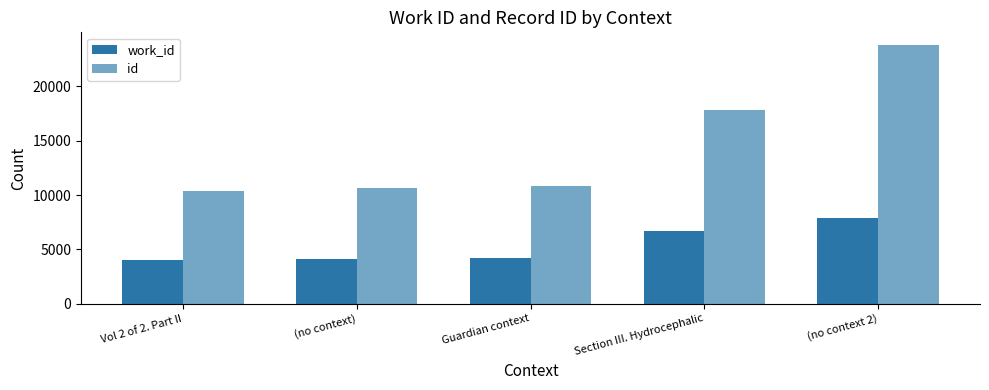

What position from the left is (no context)?

2